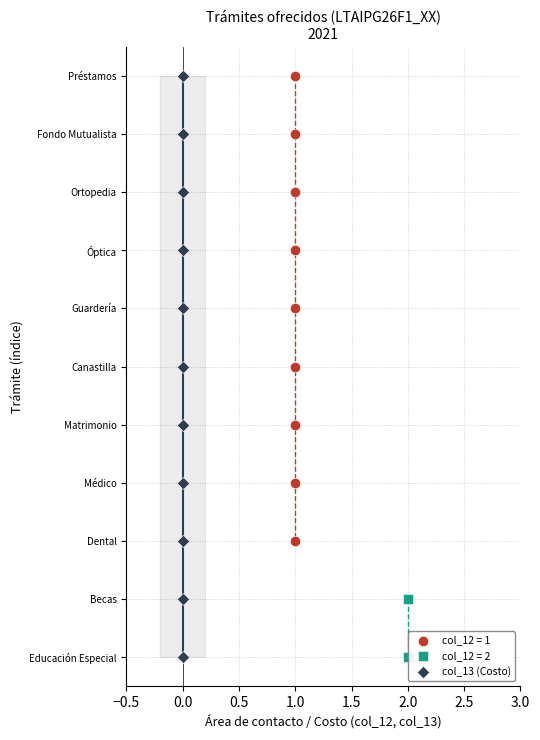

What are all the series names shown in the legend?

col_12 = 1, col_12 = 2, col_13 (Costo)